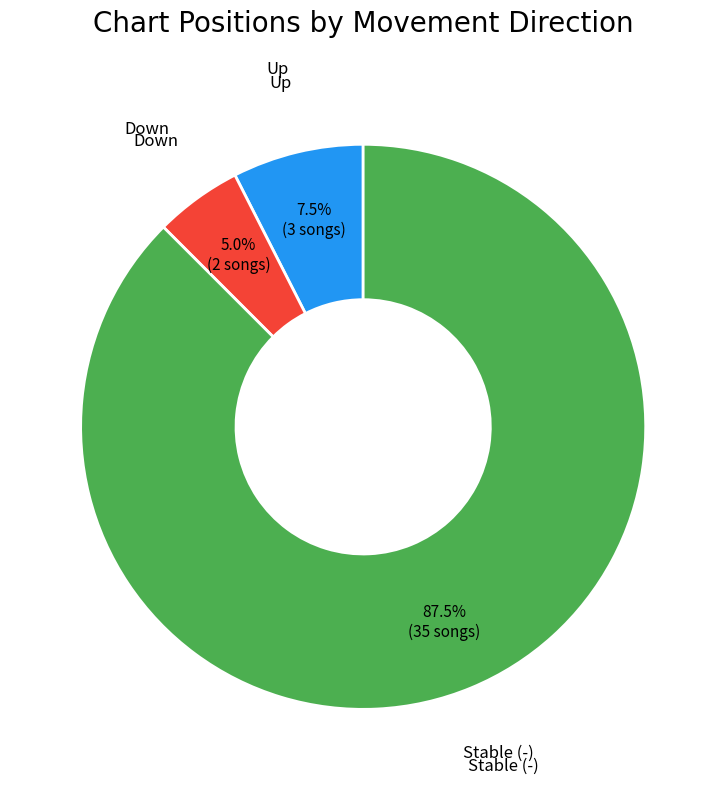

Is there a majority slice in this chart?

Yes